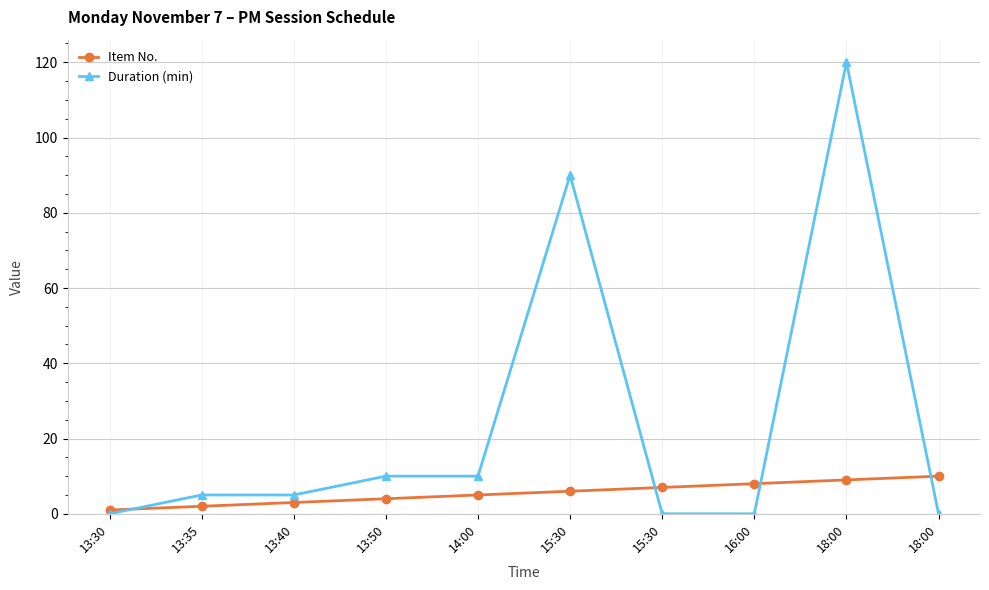

What is the difference between the maximum and second lowest values in the Duration (min) series?

120